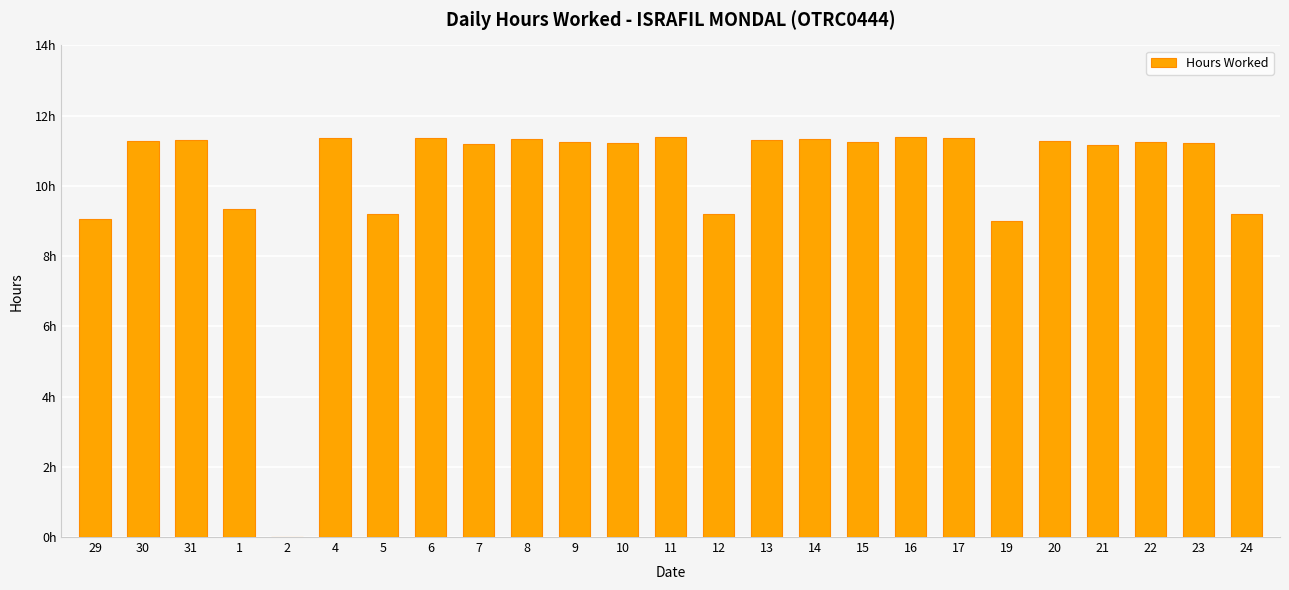

What is the change in value from 20 to 24?

-2.1